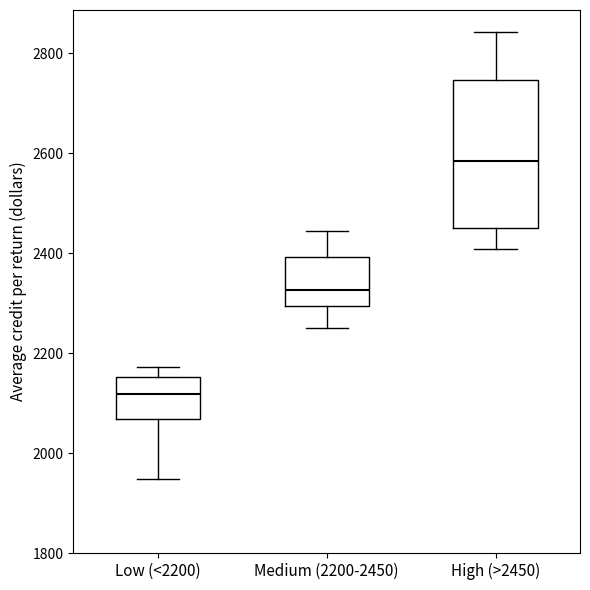

Reading left to right, read every box against the y-axis: the position of its median line, the range the box covers, and the ends of its whiskers. The values are not printed on the chart, so give them approximately, as read against the axis.

Low (<2200): median 2120, box 2060 to 2160, whiskers 1940 to 2180
Medium (2200-2450): median 2320, box 2300 to 2400, whiskers 2260 to 2440
High (>2450): median 2580, box 2460 to 2740, whiskers 2400 to 2840